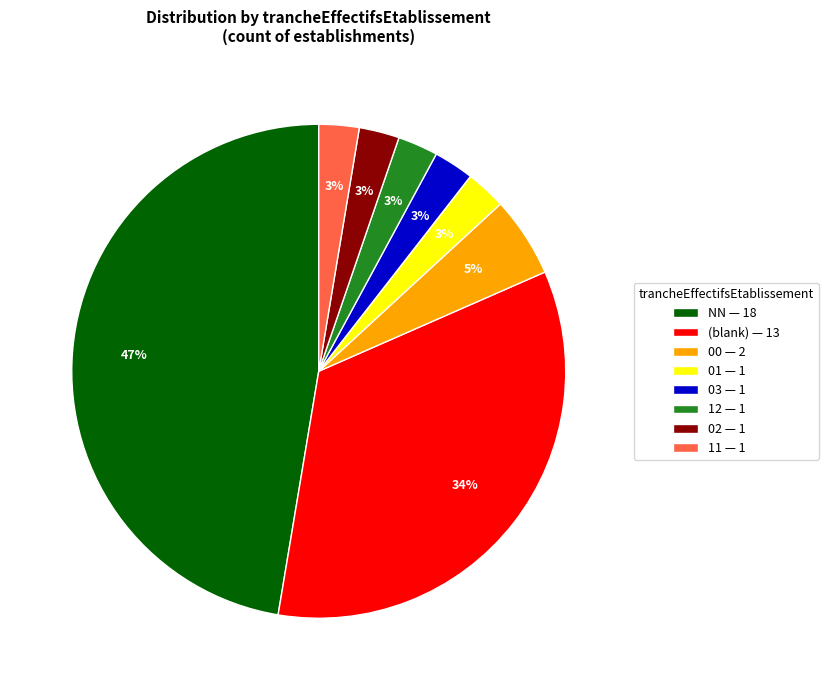

To the nearest percent, what percentage of the pie is (blank) — 13?

34%